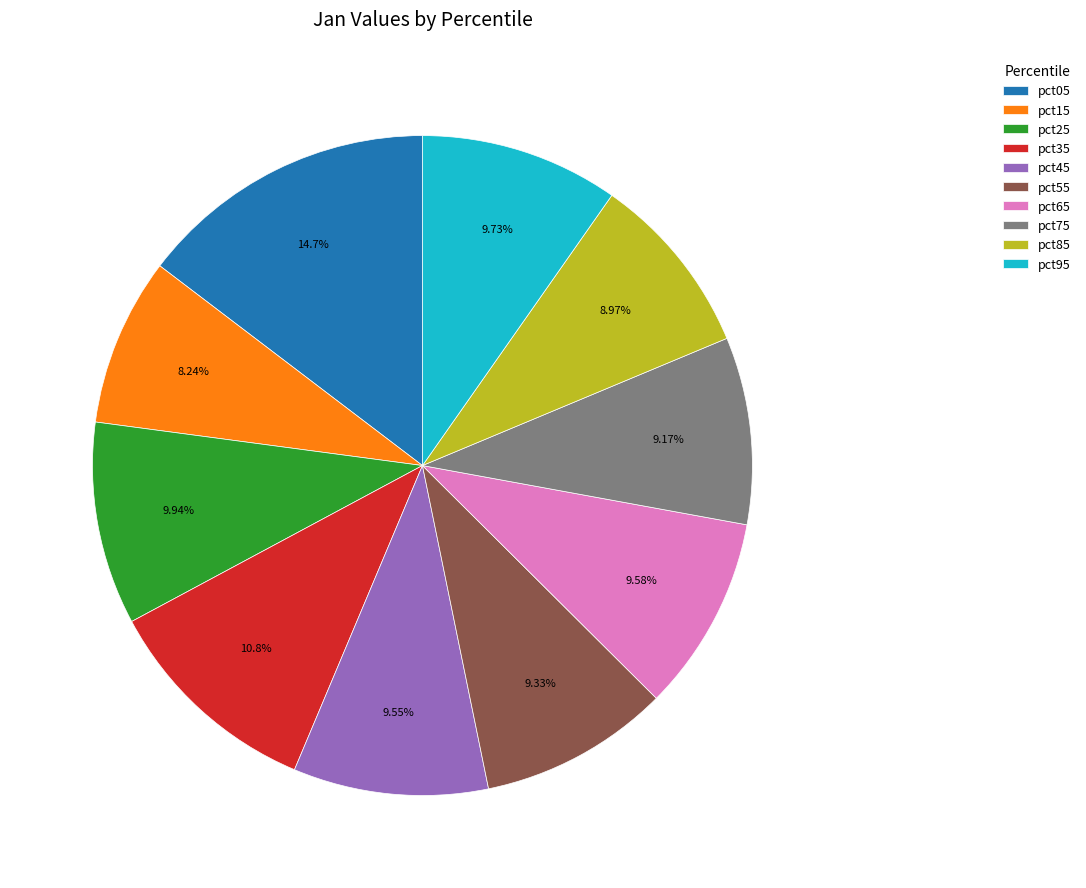

Which slice is the largest?

pct05